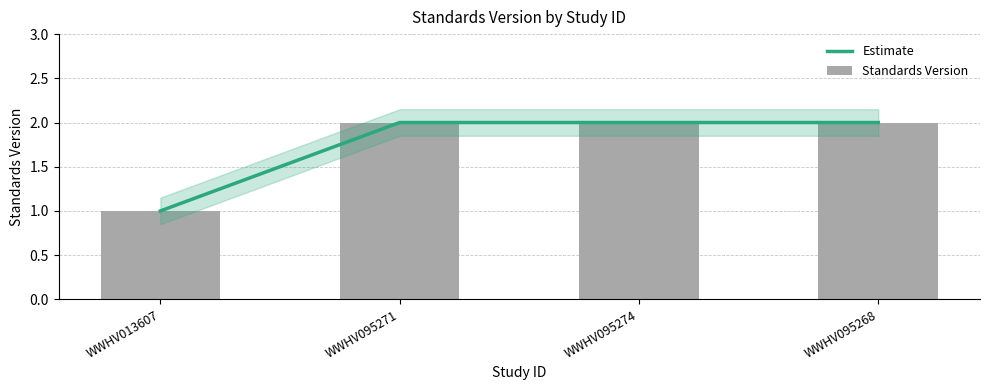

Which series has the largest total across all categories?

Estimate